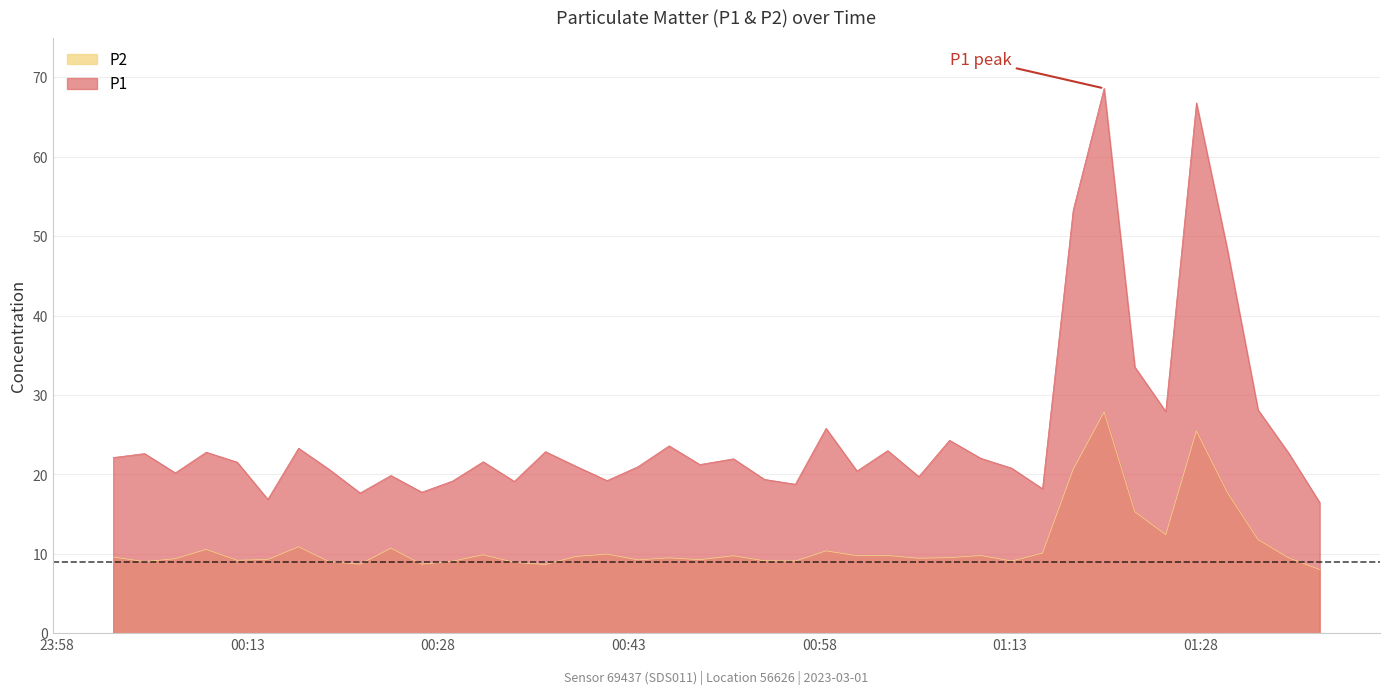

What is the difference between the maximum and minimum values in the P2 series?

19.8